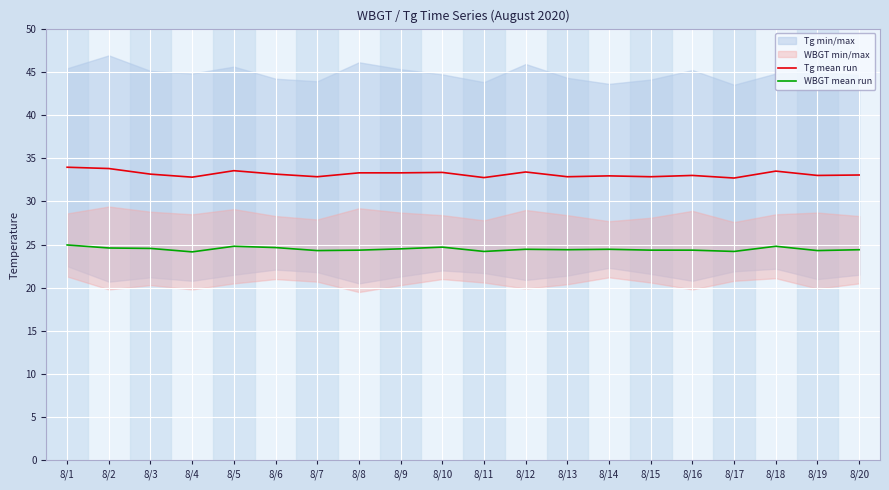

List the series in order of their peak value, highest first.

Tg mean run, WBGT mean run